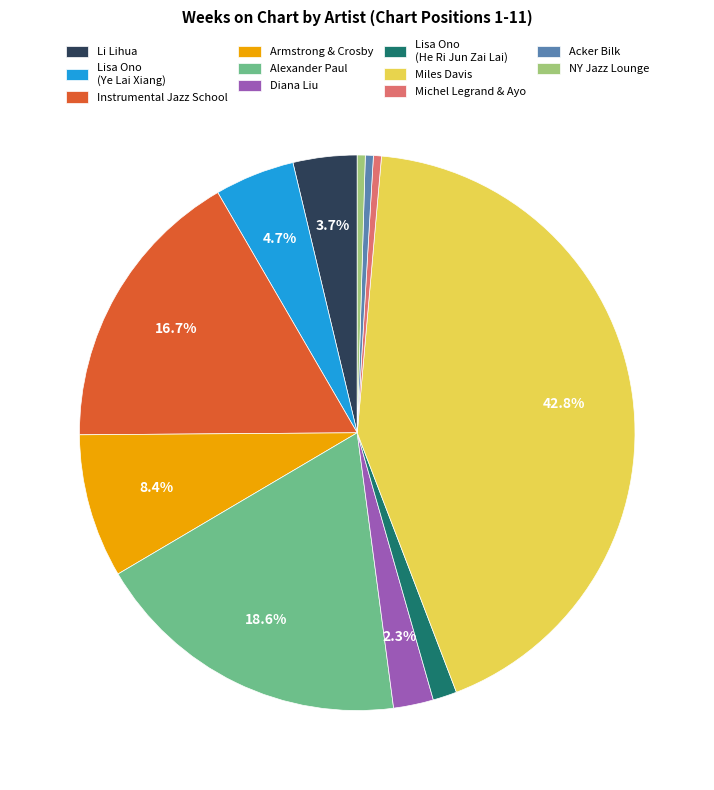

To the nearest percent, what is the average slice percentage?

9%